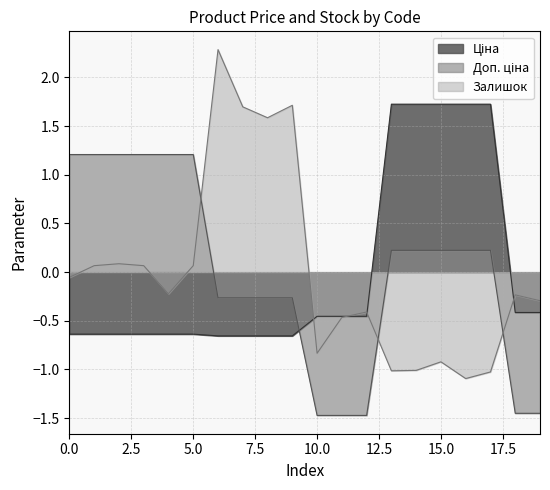

The Залишок series shows -0.4 at 239772195. True or false?

False